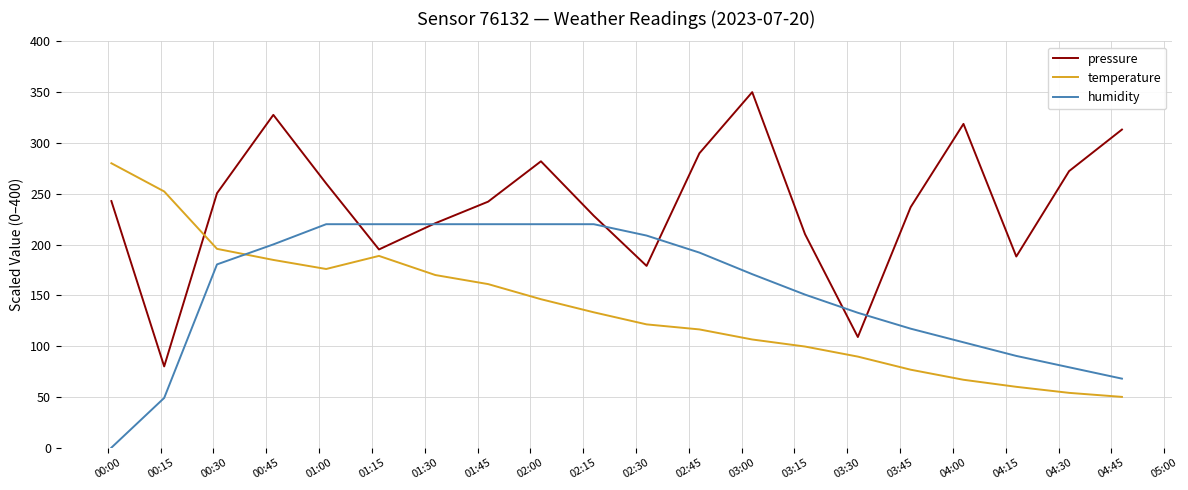

Which series has the largest range (max minus min)?

pressure